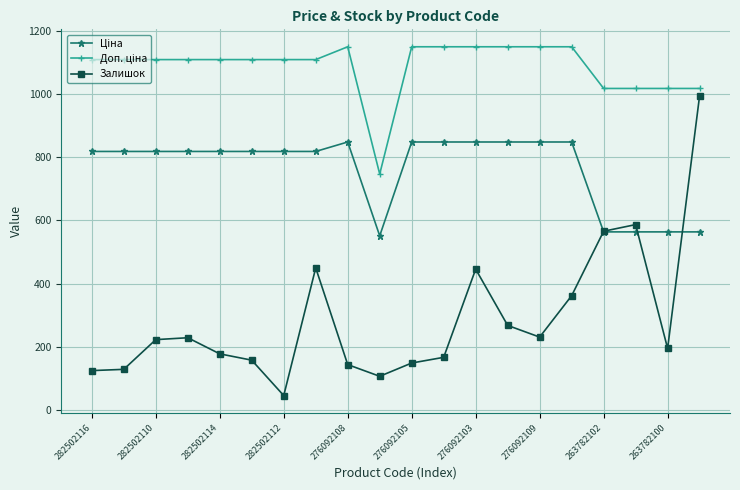

What is the smallest value displayed?

46.0